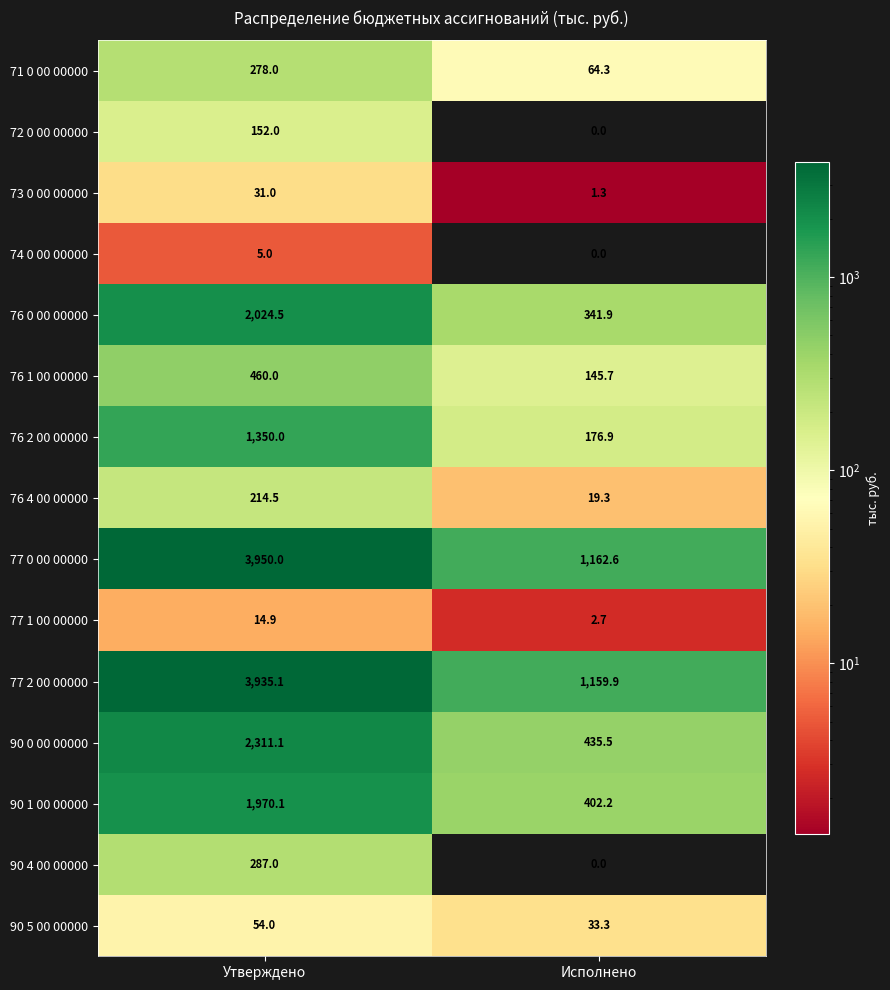

Between Утверждено and Исполнено, which series saw the biggest shift?

77 0 00 00000